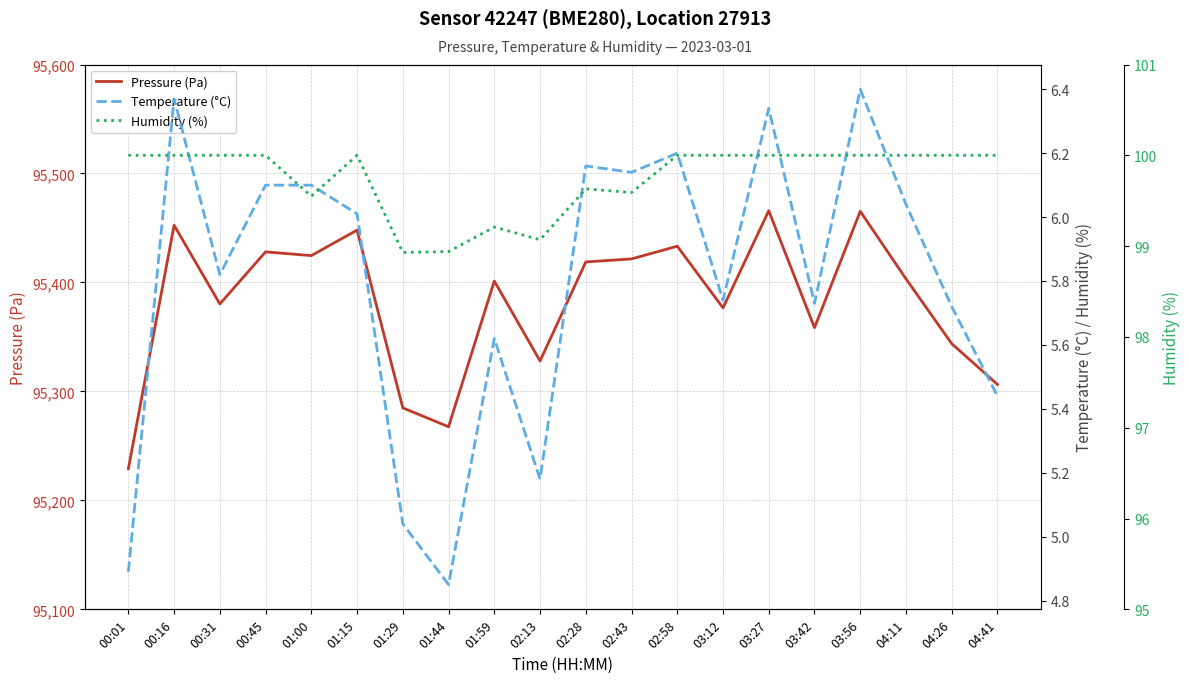

What are all the series names shown in the legend?

Pressure (Pa), Temperature (°C), Humidity (%)